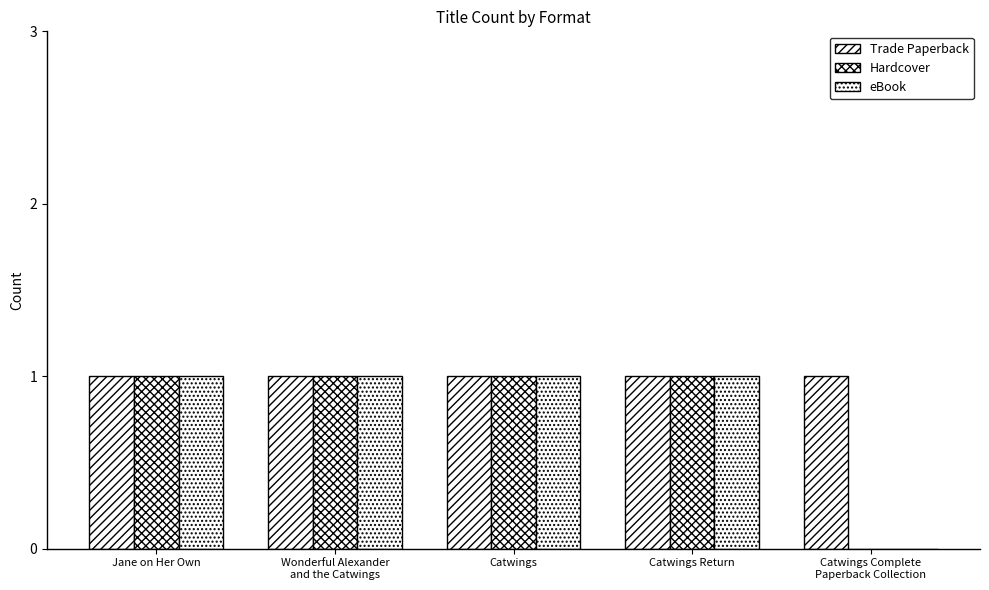

At which category does the chart reach its minimum across all series?

Catwings Complete
Paperback Collection